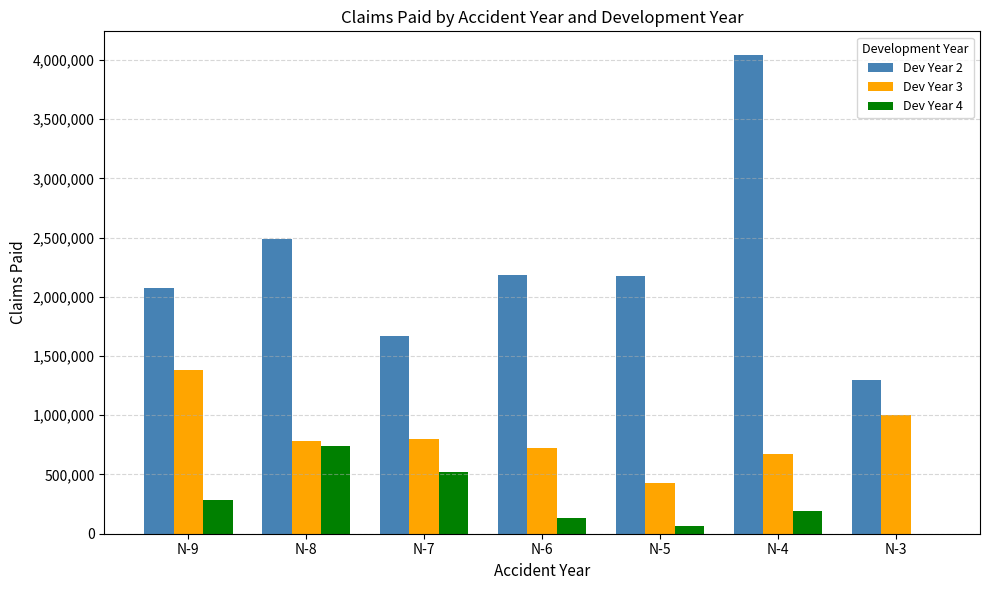

At which label does Dev Year 2 reach its peak?

N-4